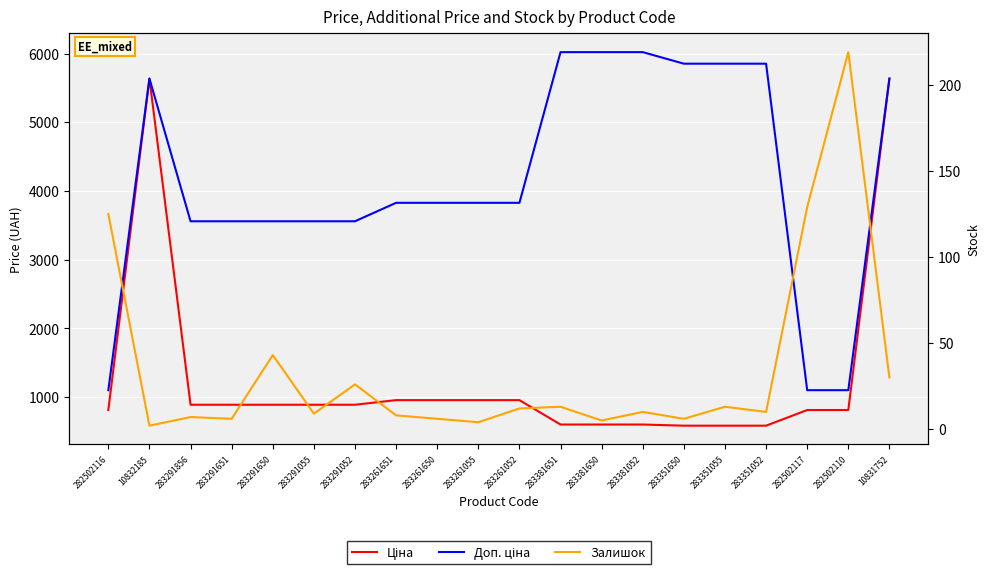

Reading left to right, extract all data points from this chart.

Ціна: 813.0	5636.0	889.9	889.9	889.9	889.9	889.9	957.1	957.1	957.1	957.1	602.1	602.1	602.1	585.3	585.3	585.3	813.0	813.0	5636.0
Доп. ціна: 1101.8	5636.0	3559.7	3559.7	3559.7	3559.7	3559.7	3828.4	3828.4	3828.4	3828.4	6020.8	6020.8	6020.8	5852.9	5852.9	5852.9	1101.8	1101.8	5636.0
Залишок: 125.0	2.0	7.0	6.0	43.0	9.0	26.0	8.0	6.0	4.0	12.0	13.0	5.0	10.0	6.0	13.0	10.0	129.0	219.0	30.0